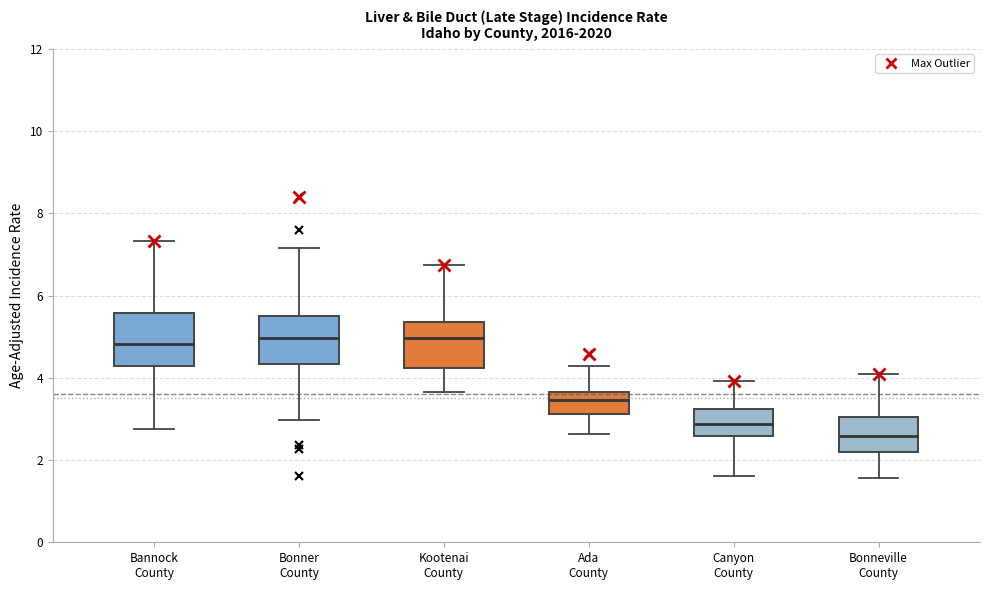

Reading left to right, read every box against the y-axis: the position of its median line, the range the box covers, and the ends of its whiskers. The values are not printed on the chart, so give them approximately, as read against the axis.

Bannock County: median 4.8, box 4.2 to 5.6, whiskers 2.8 to 7.4
Bonner County: median 5.0, box 4.4 to 5.6, whiskers 3.0 to 7.2
Kootenai County: median 5.0, box 4.2 to 5.4, whiskers 3.6 to 6.8
Ada County: median 3.4, box 3.2 to 3.6, whiskers 2.6 to 4.2
Canyon County: median 2.8, box 2.6 to 3.2, whiskers 1.6 to 4.0
Bonneville County: median 2.6, box 2.2 to 3.0, whiskers 1.6 to 4.0